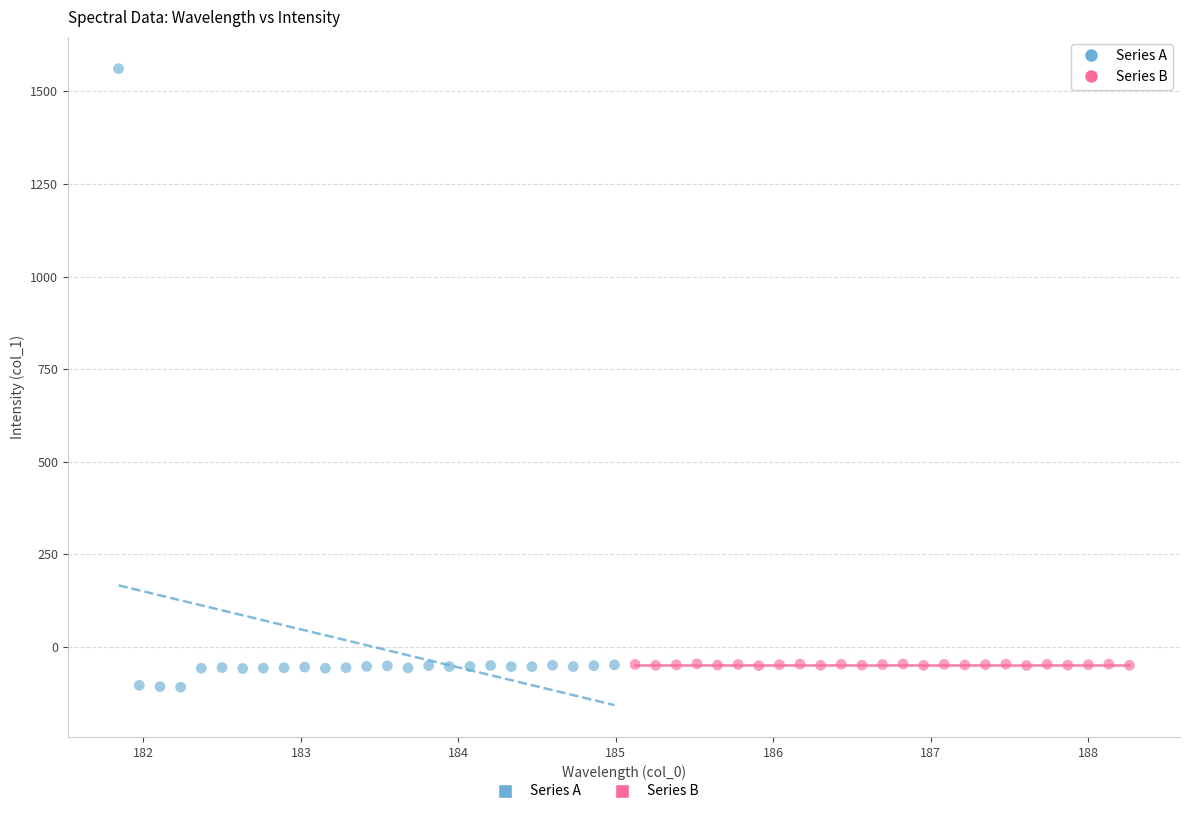

Which series has the widest spread of Y values?

Series A